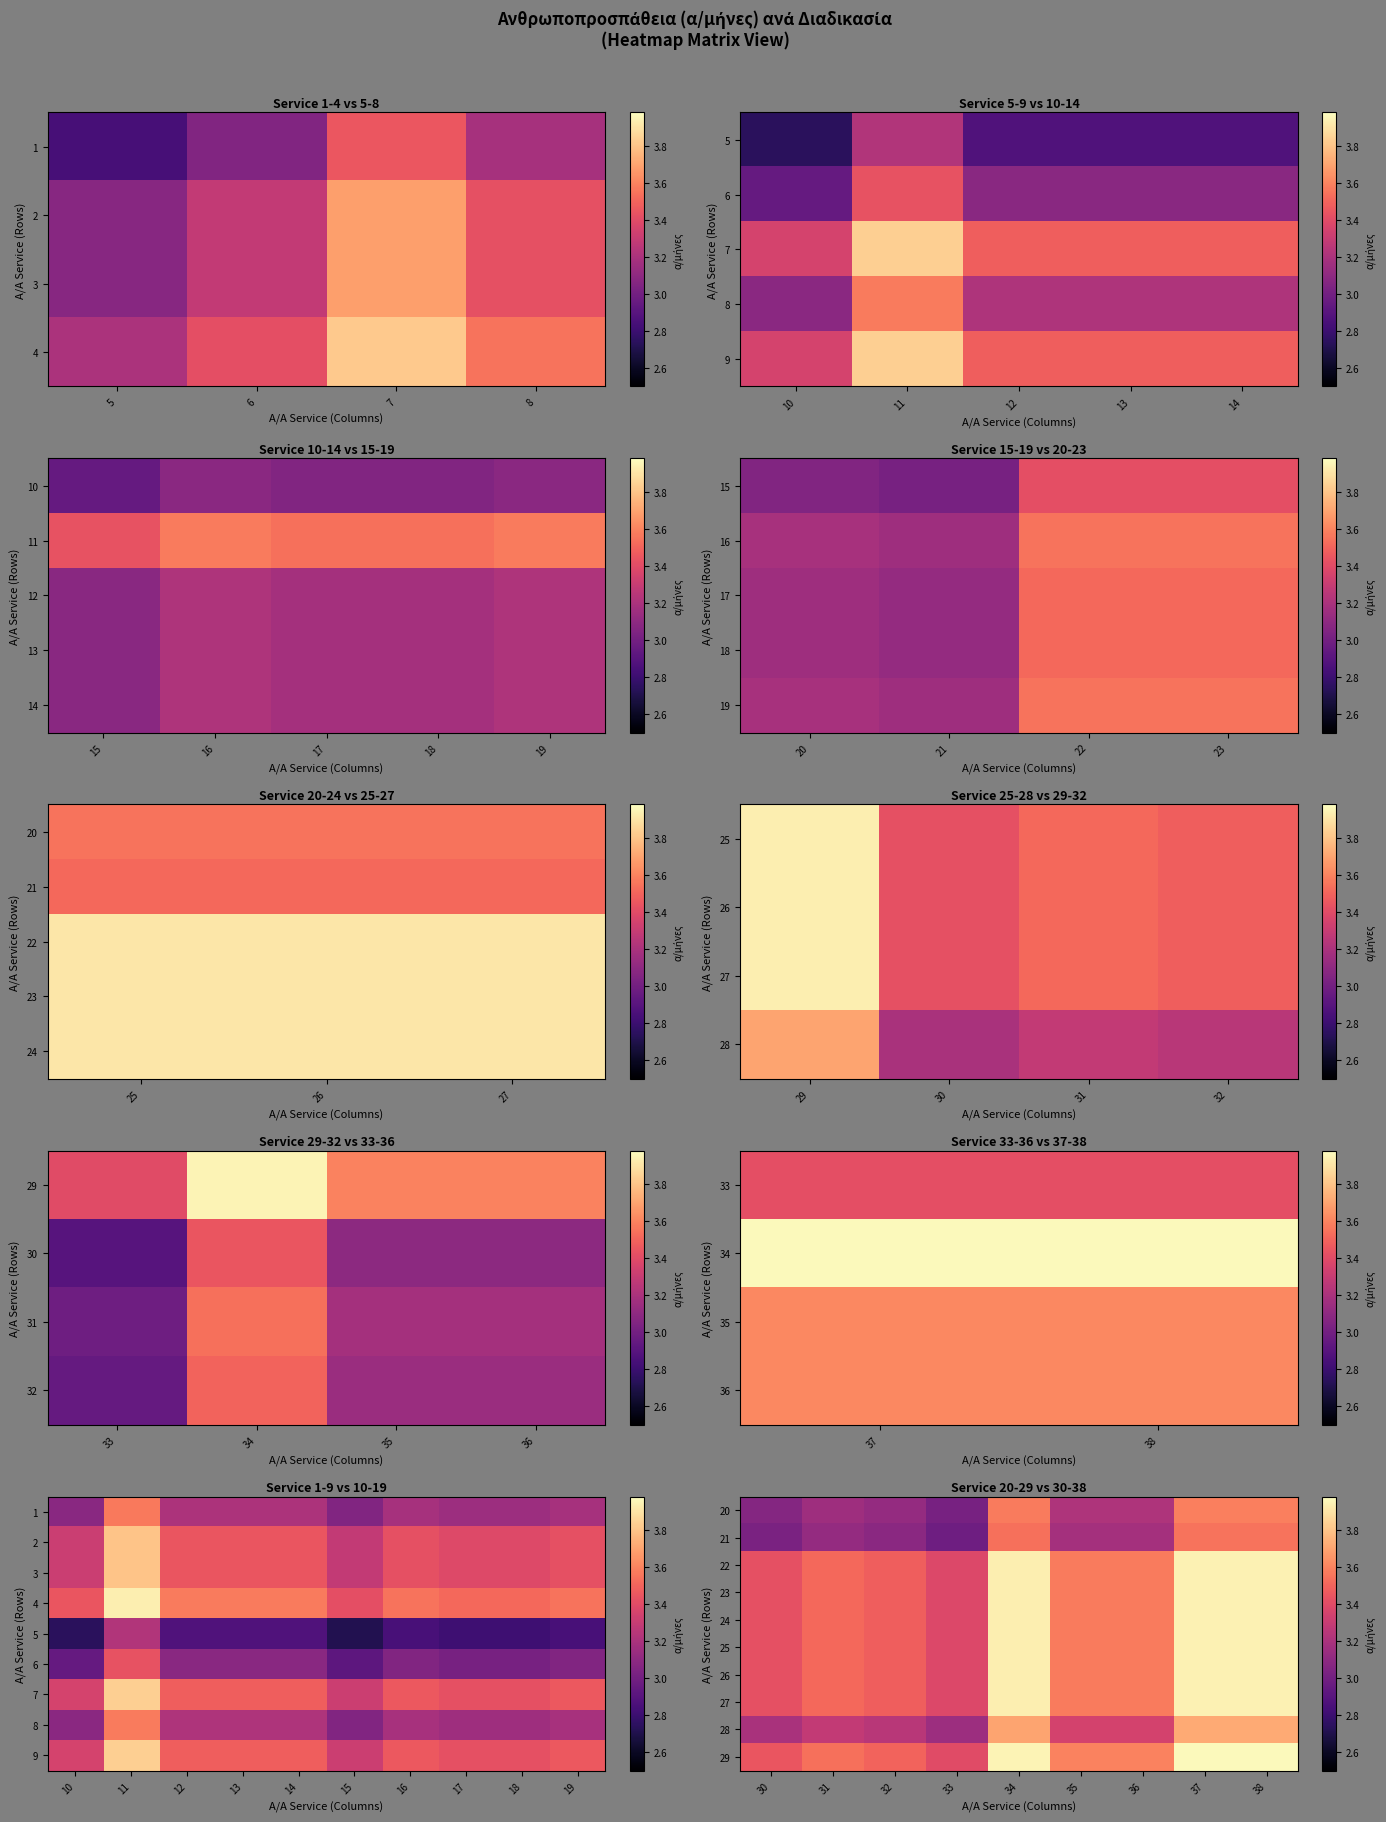

What is the lowest value of the 25 series?

3.4